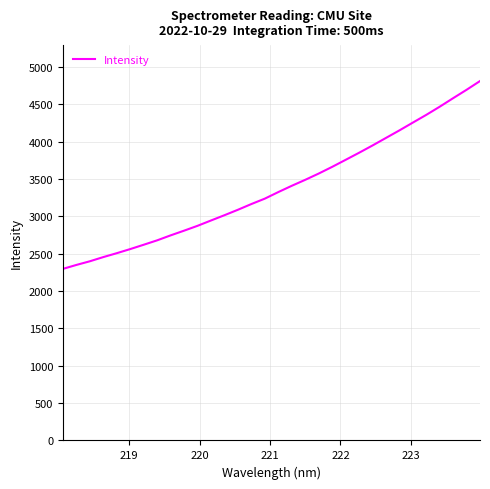

What is the minimum value shown in the chart?

2297.8